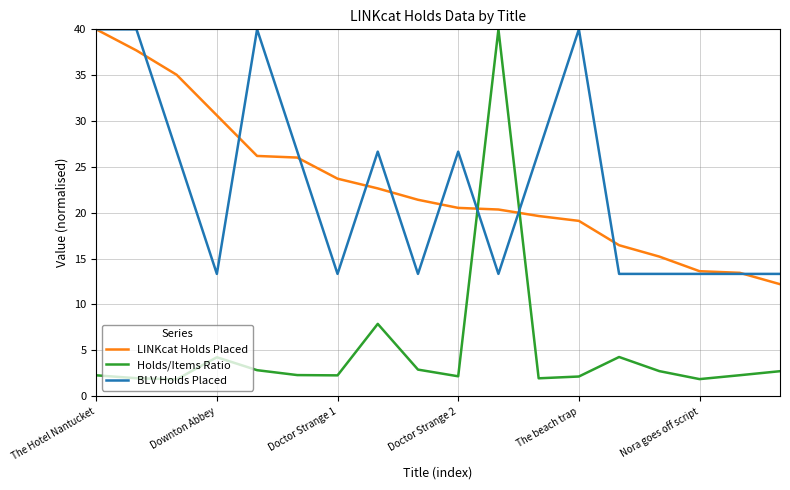

How many intersections are there between Holds/Items Ratio and BLV Holds Placed?

2